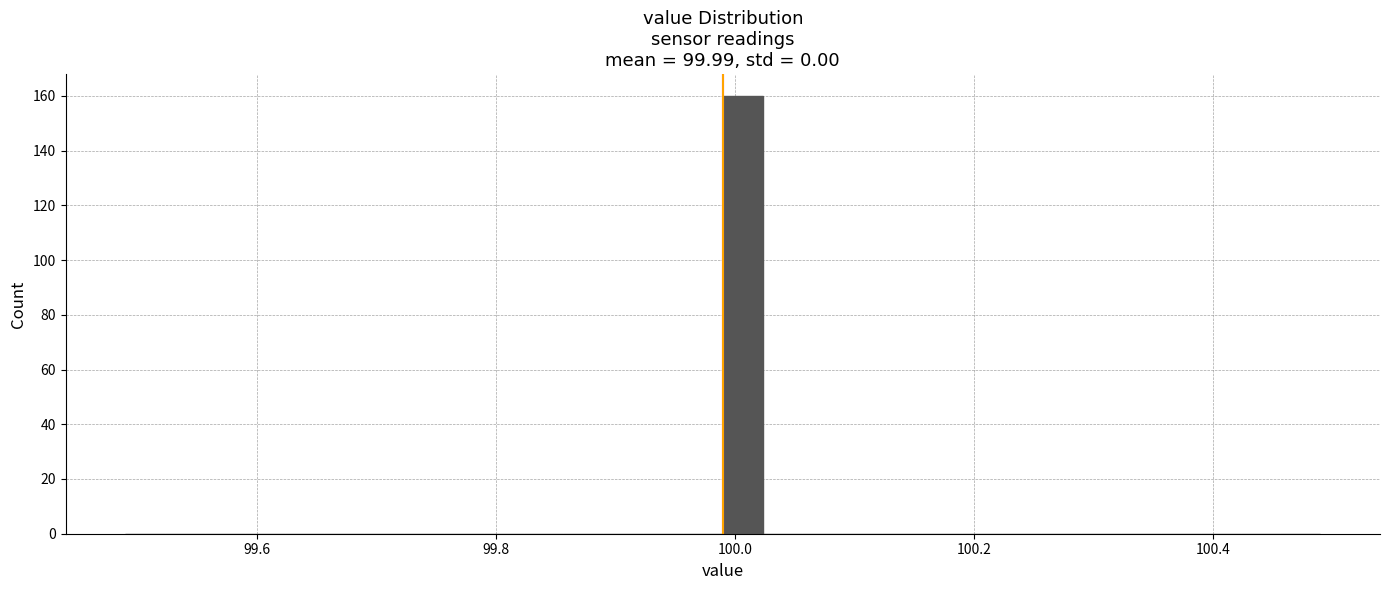

Read against the x-axis, roughly where is the centre of the tallest bar?

100.00